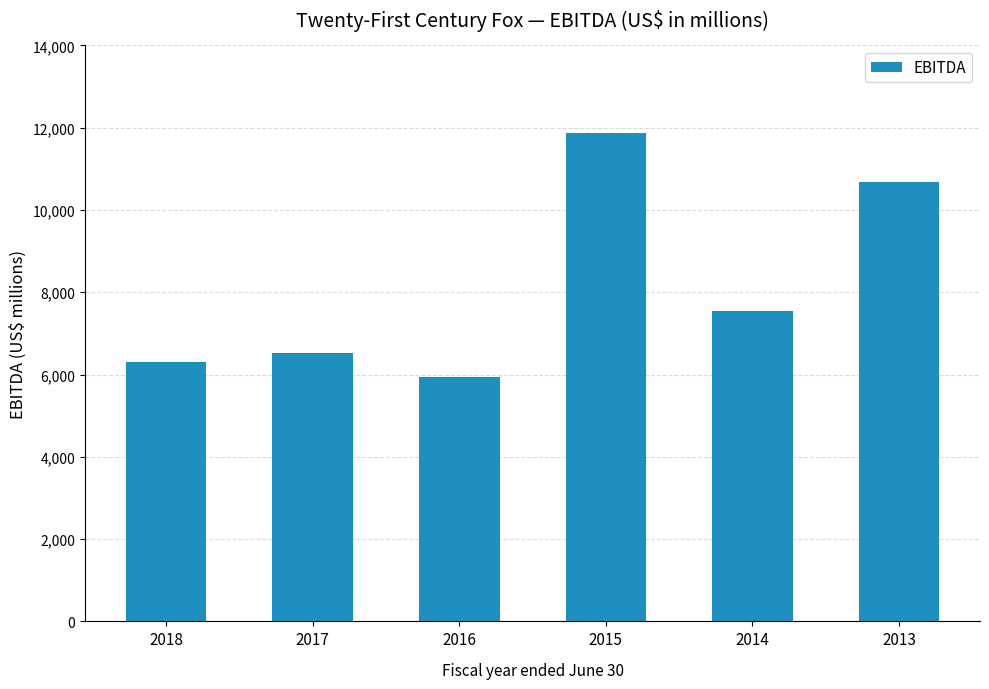

What is the value of the 5th bar from the left?

7537